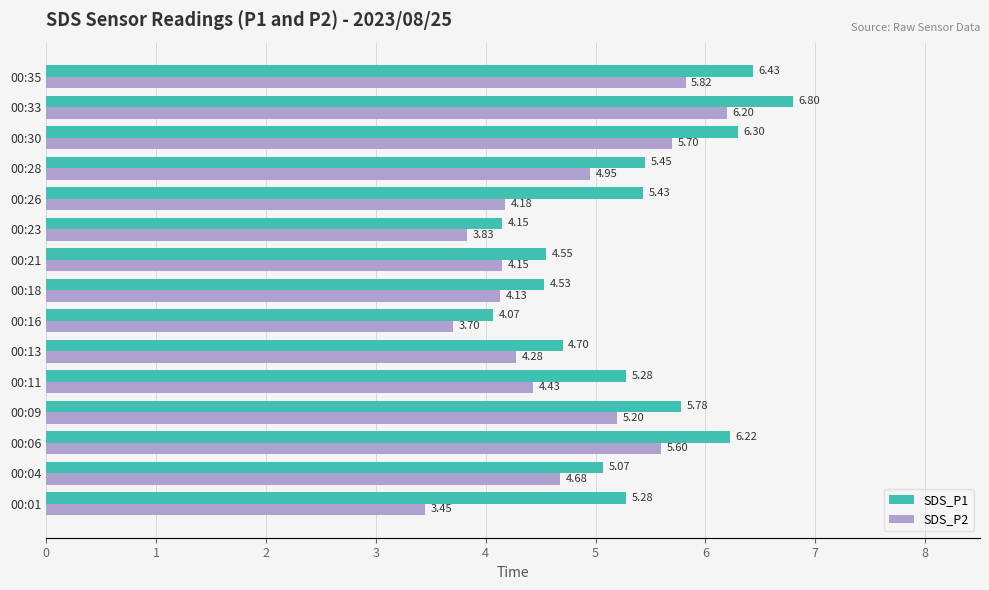

What is the difference between the SDS_P2 values at 00:30 and 00:23?

1.9